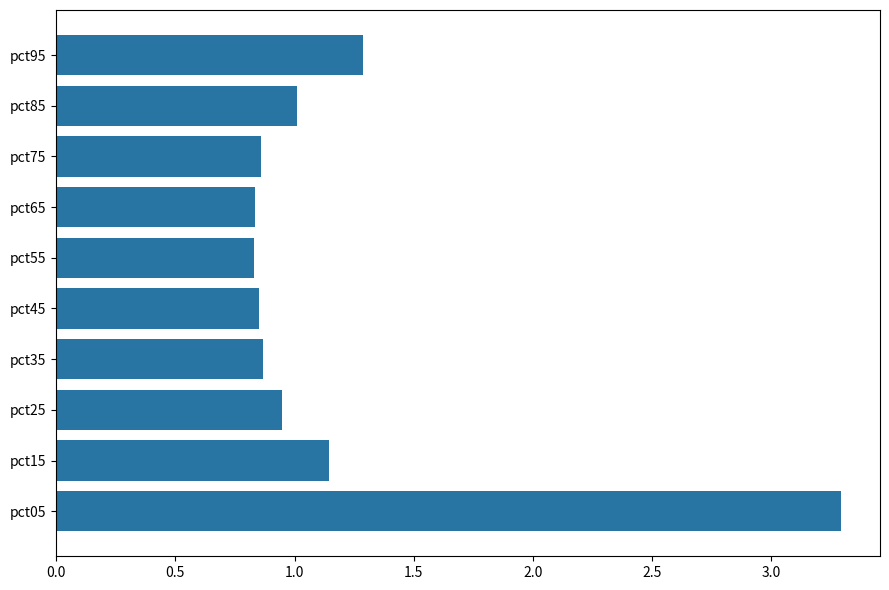

What is the maximum value shown in the chart?

3.3